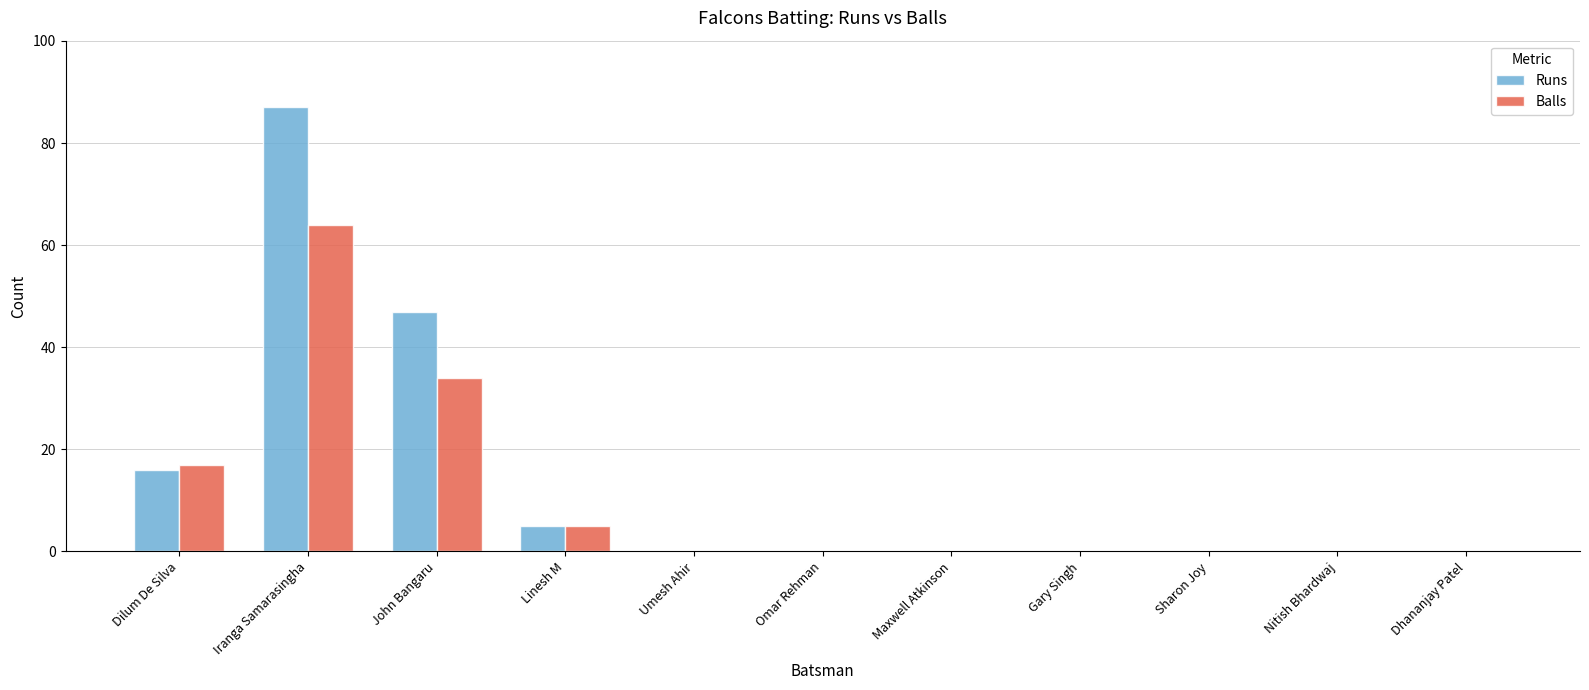

The value of Runs at Maxwell Atkinson is 46. True or false?

False